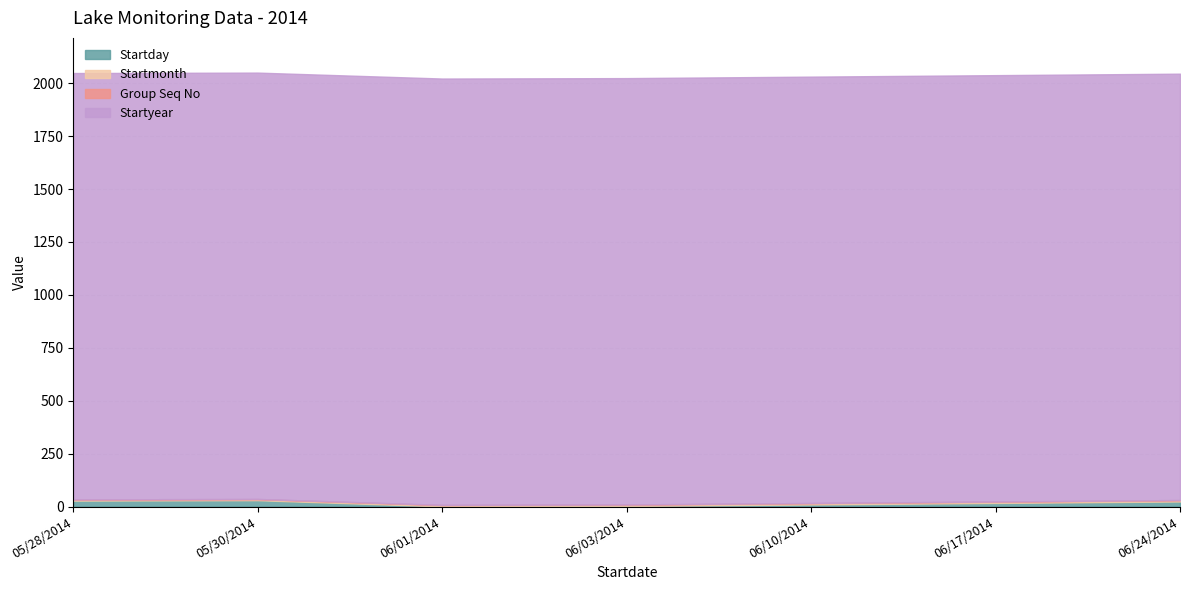

True or false: Startmonth and Group Seq No intersect in this chart.

False